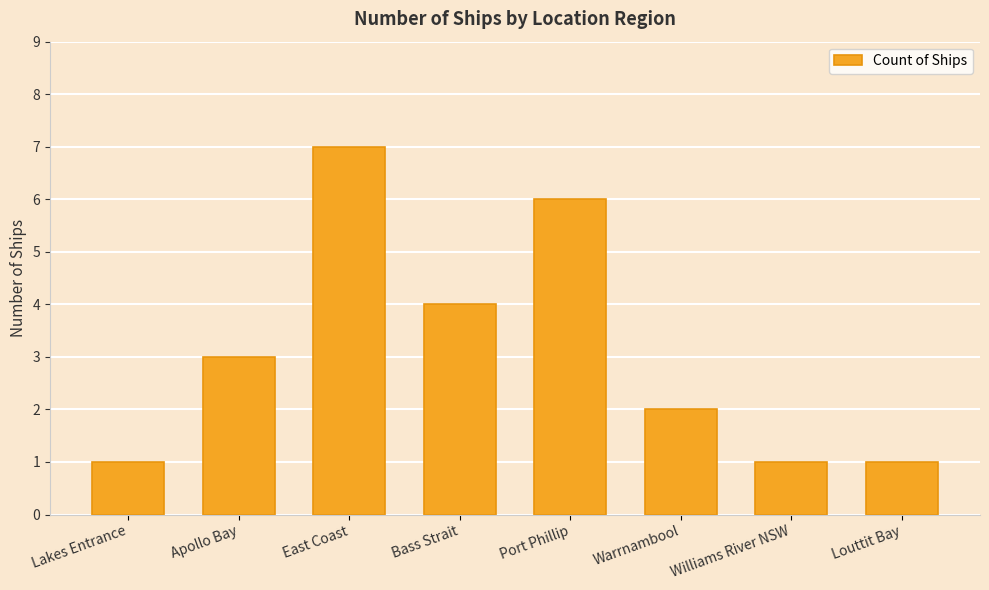

What is the difference between the values at East Coast and Apollo Bay?

4